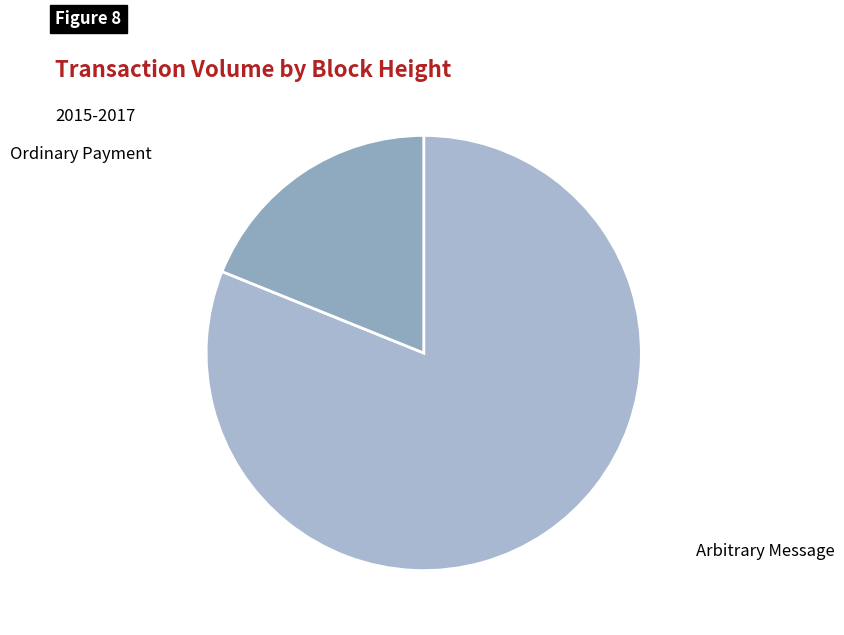

Is there any slice that represents more than half of the pie?

Yes